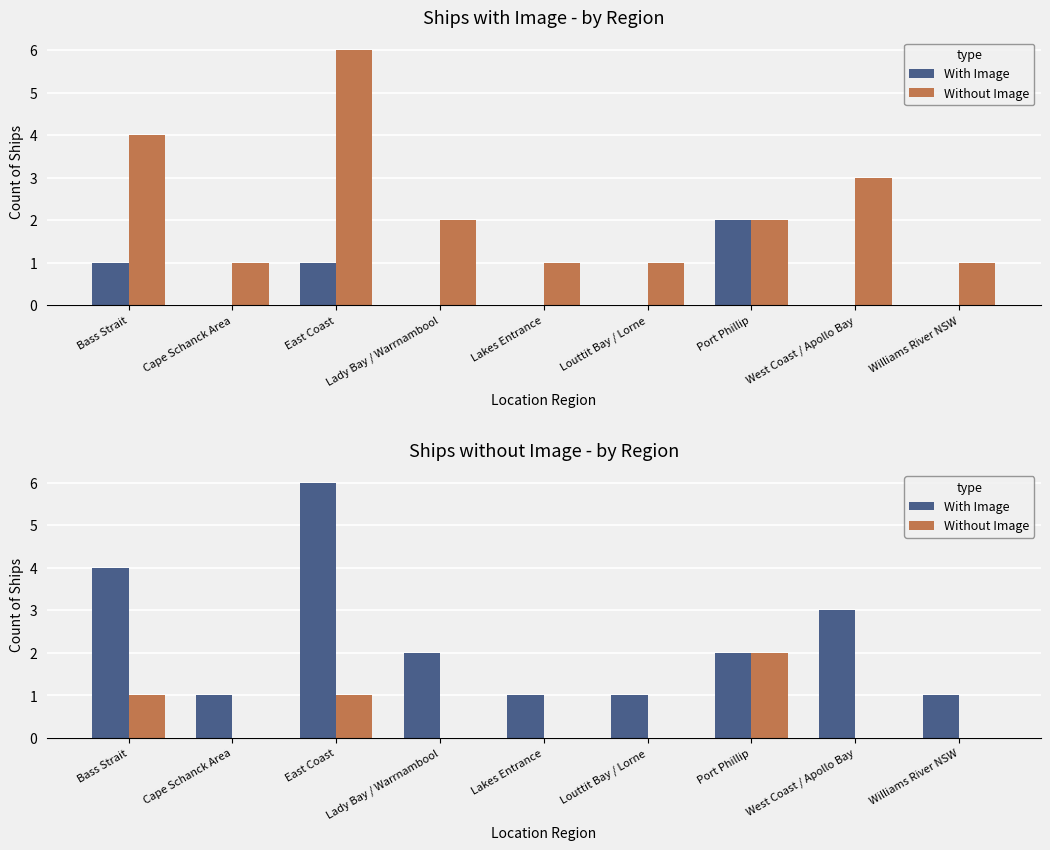

Which series has the widest spread of values?

With Image